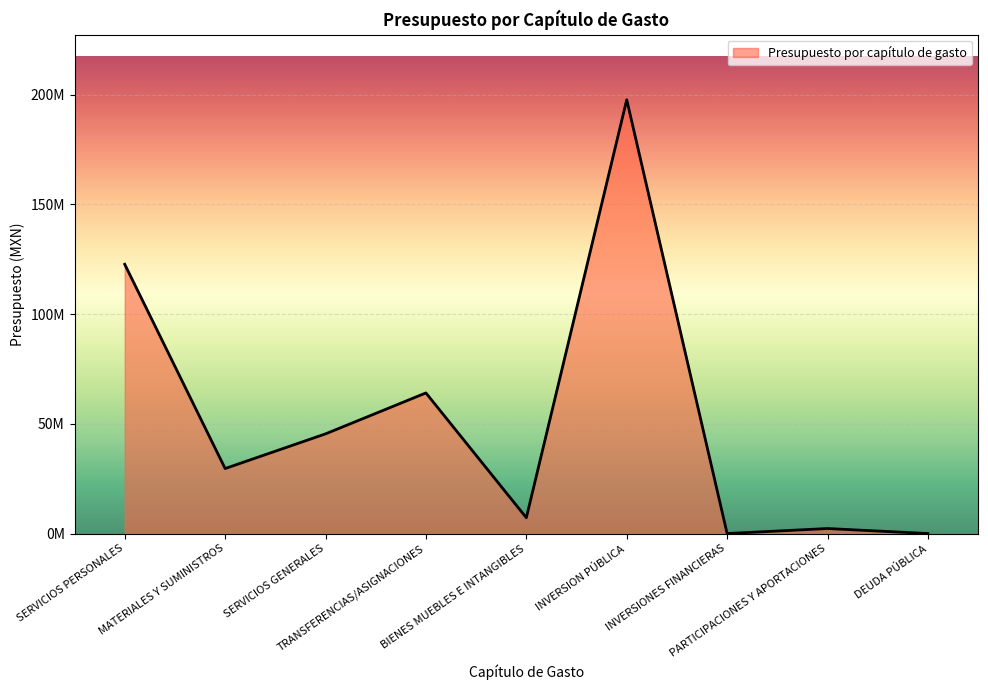

Is this an area chart (filled region under the line)?

Yes